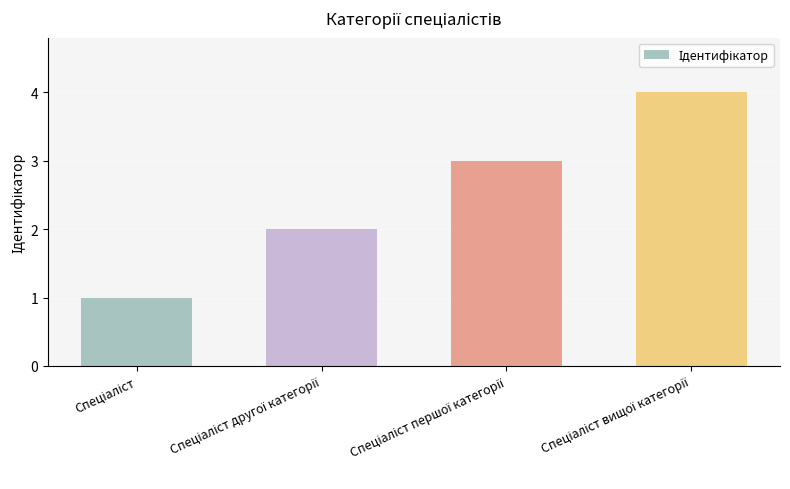

Does the chart contain stacked bars?

No